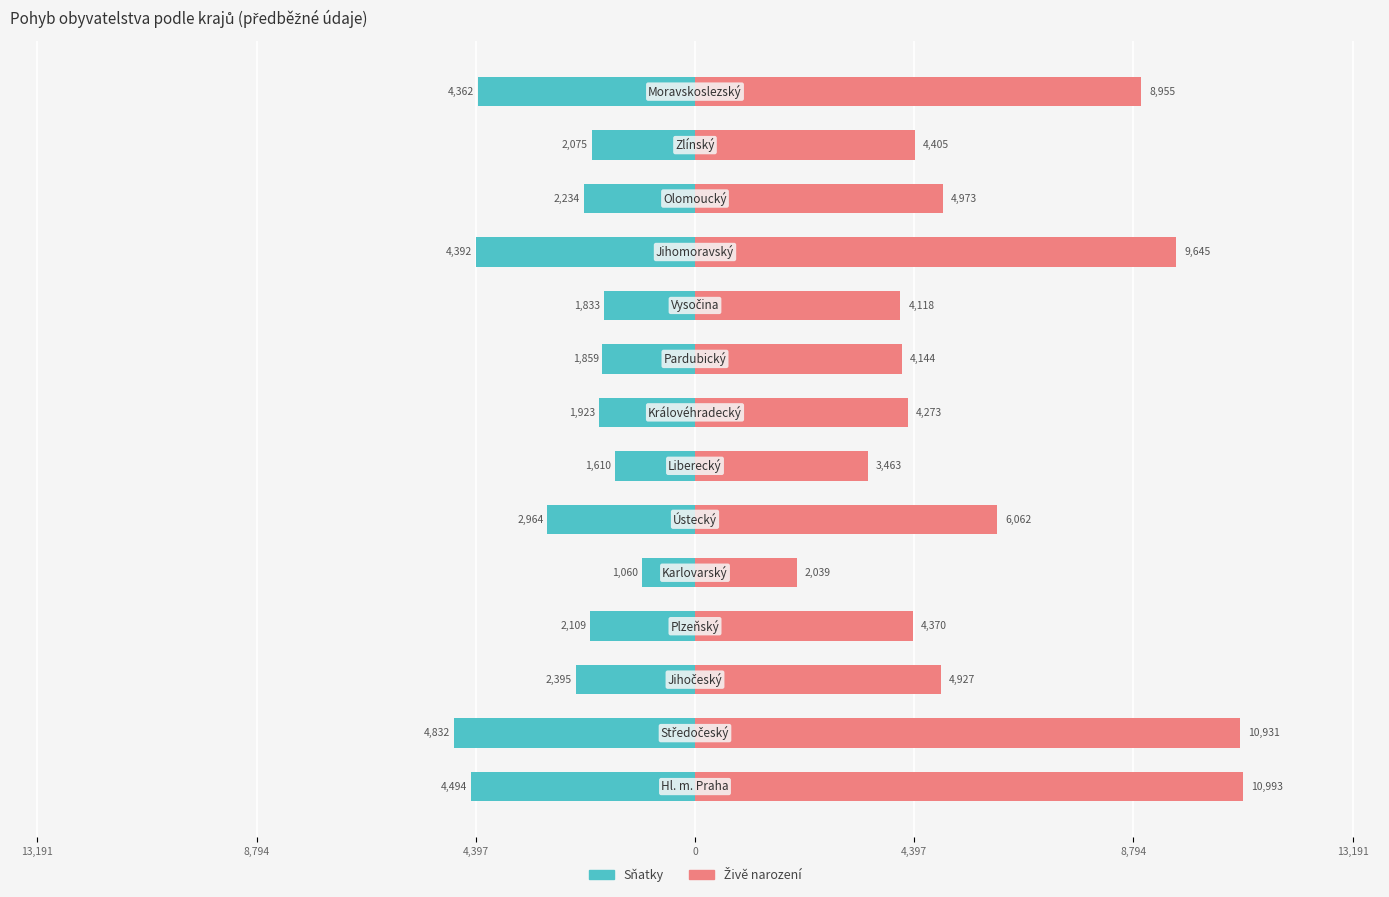

At how many categories does at least one series exceed 322?

14